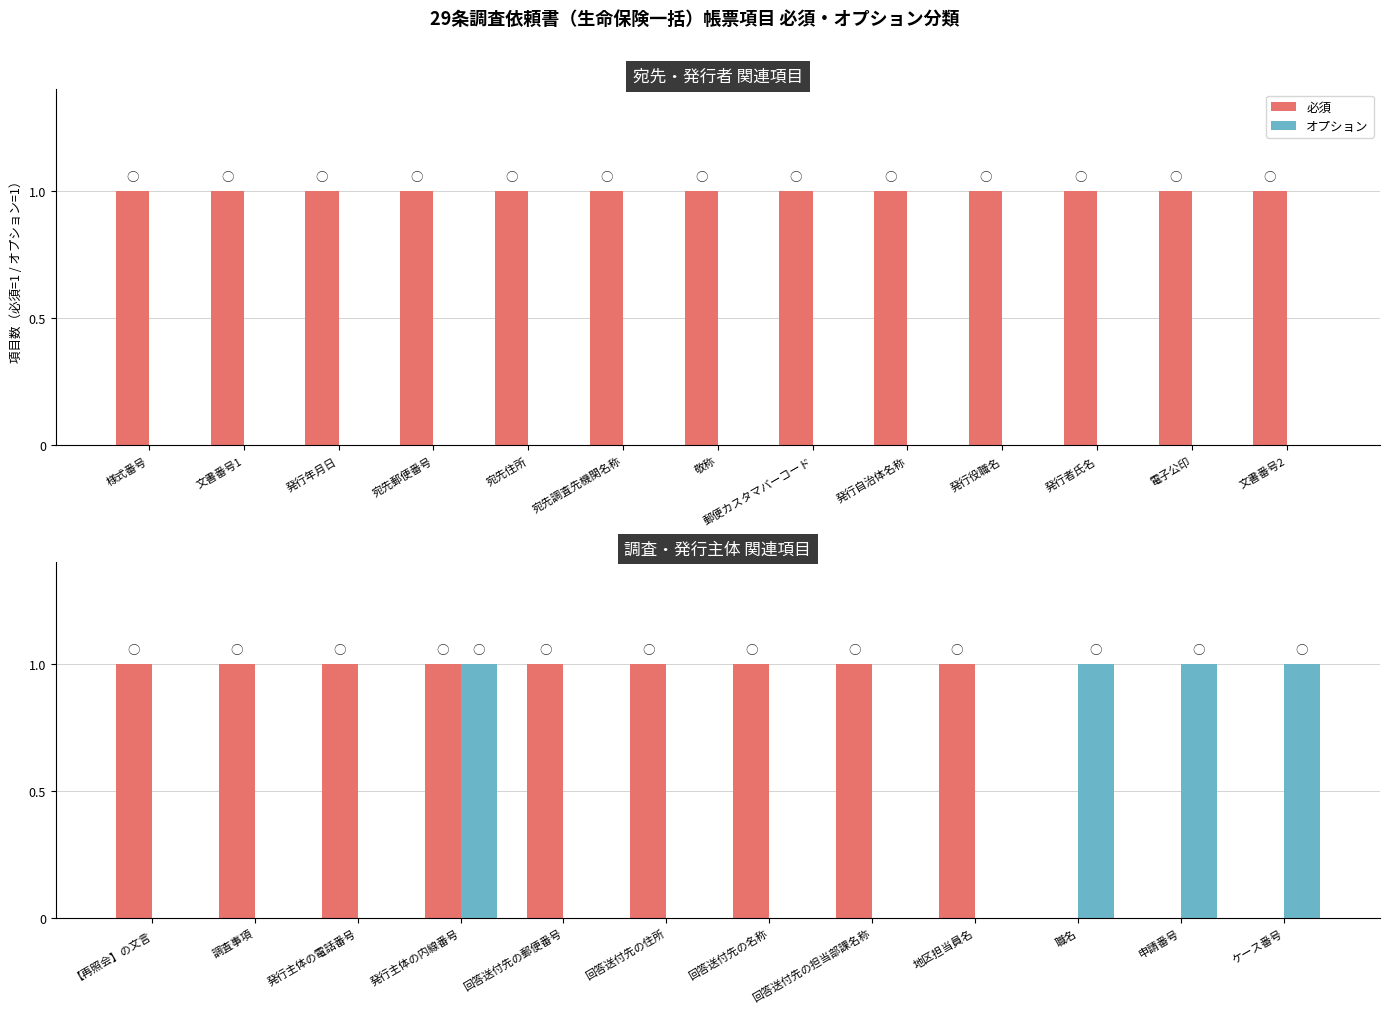

What is the label of the 1st bar from the left?

【再照会】の文言